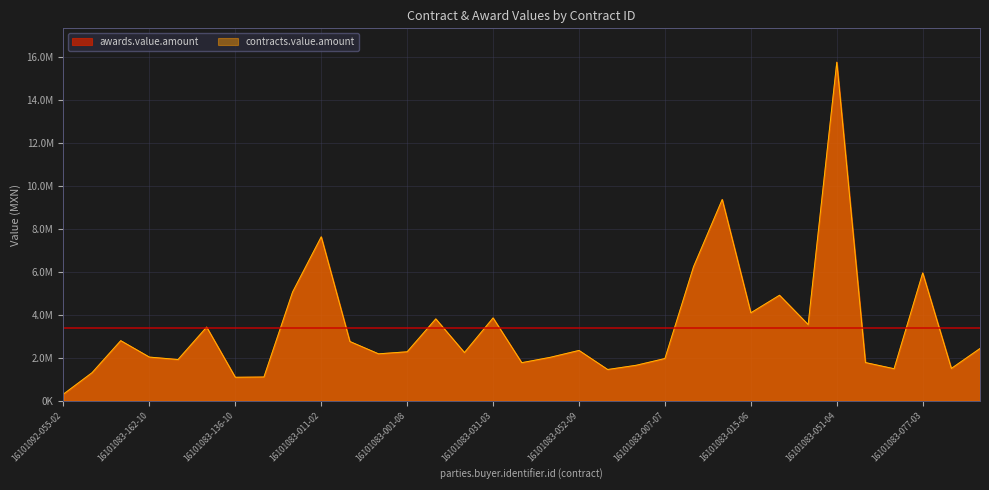

True or false: contracts.value.amount and awards.value.amount cross at least once.

False